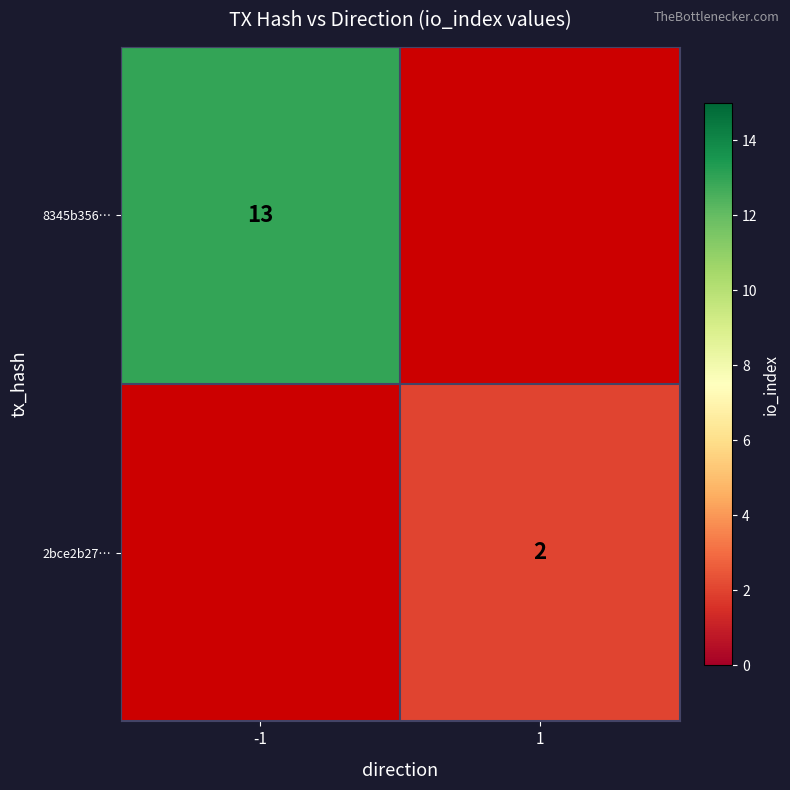

The value of 8345b356… at -1 is 19. True or false?

False